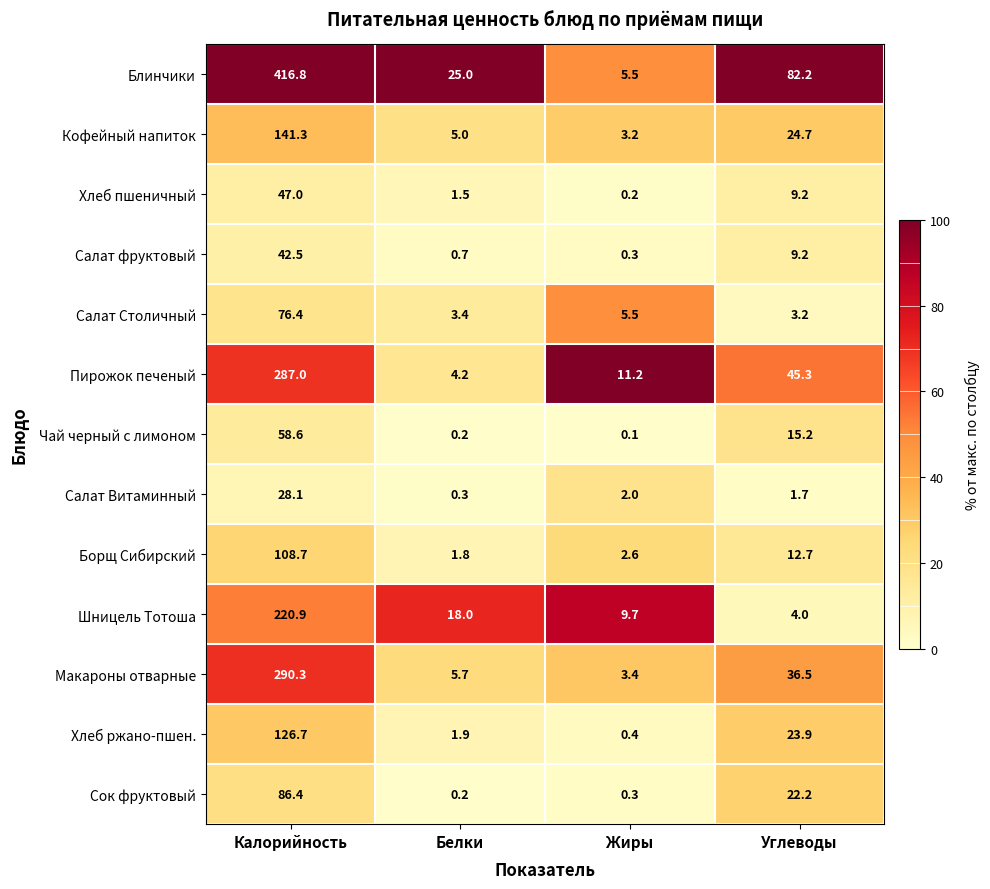

What is the difference between the maximum and second lowest values in the Салат фруктовый series?

41.8